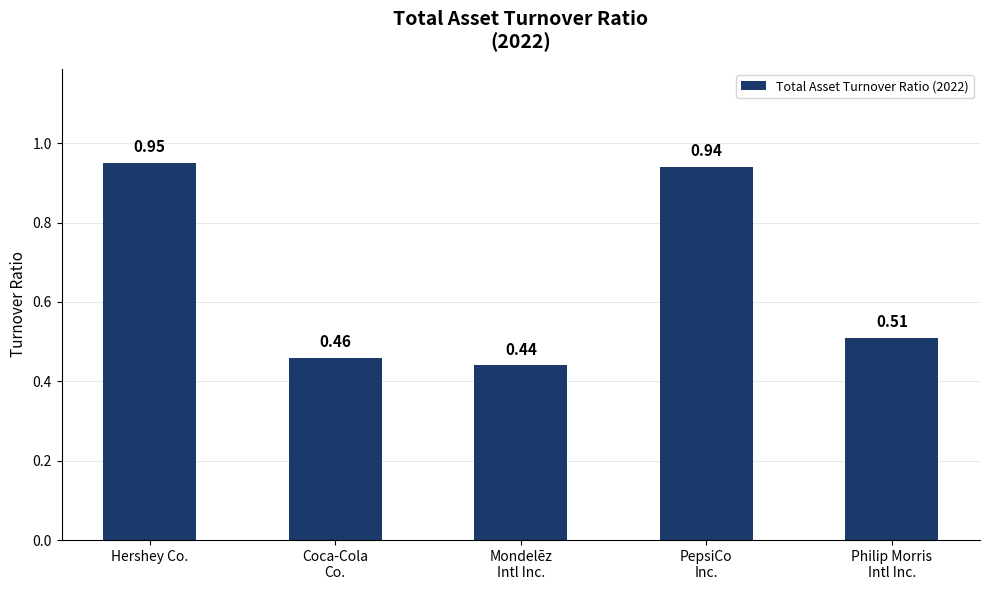

How many data points does each series have?

5